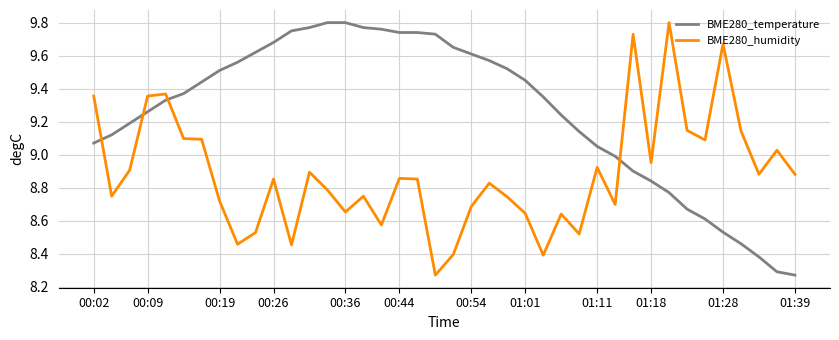

What is the difference between the maximum and minimum values in the BME280_humidity series?

1.5